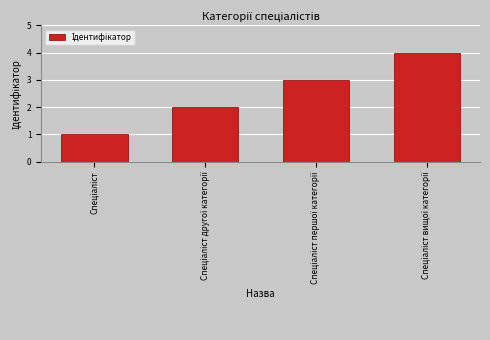

Count the number of data series in this chart.

1